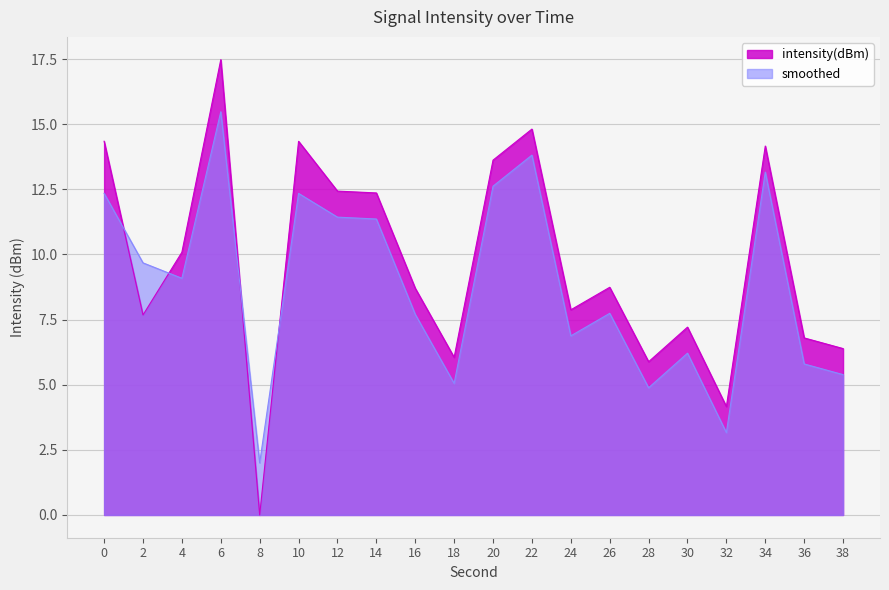

At which label is smoothed closest to 8?

26